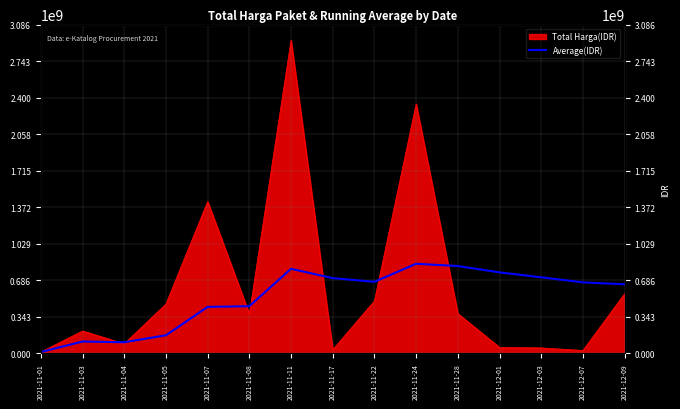

How many lines are shown in the chart?

1